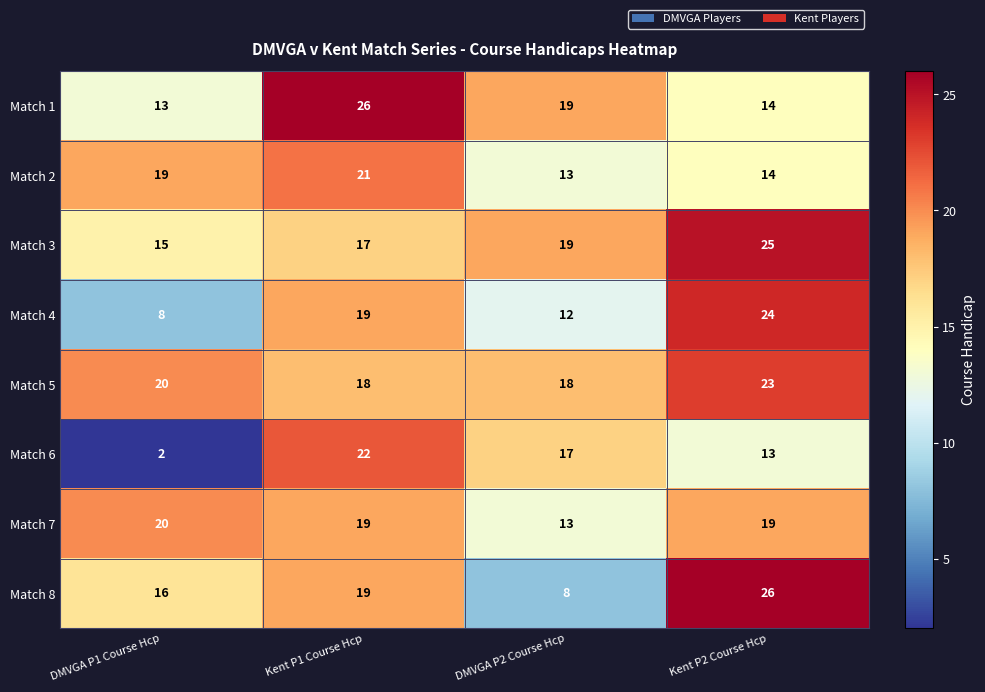

What is the spread (max minus min) of values at DMVGA P2 Course Hcp?

11